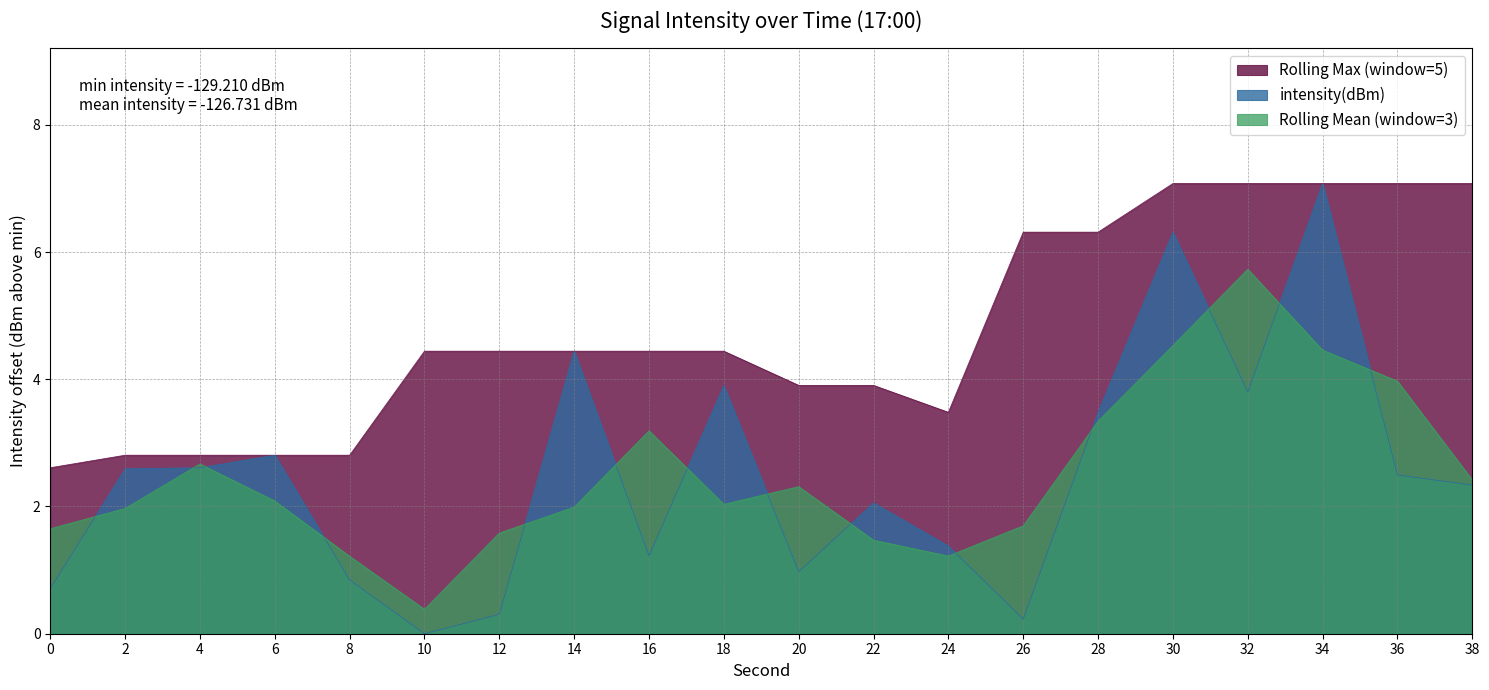

What is the value of the 15th point from the left?

3.5